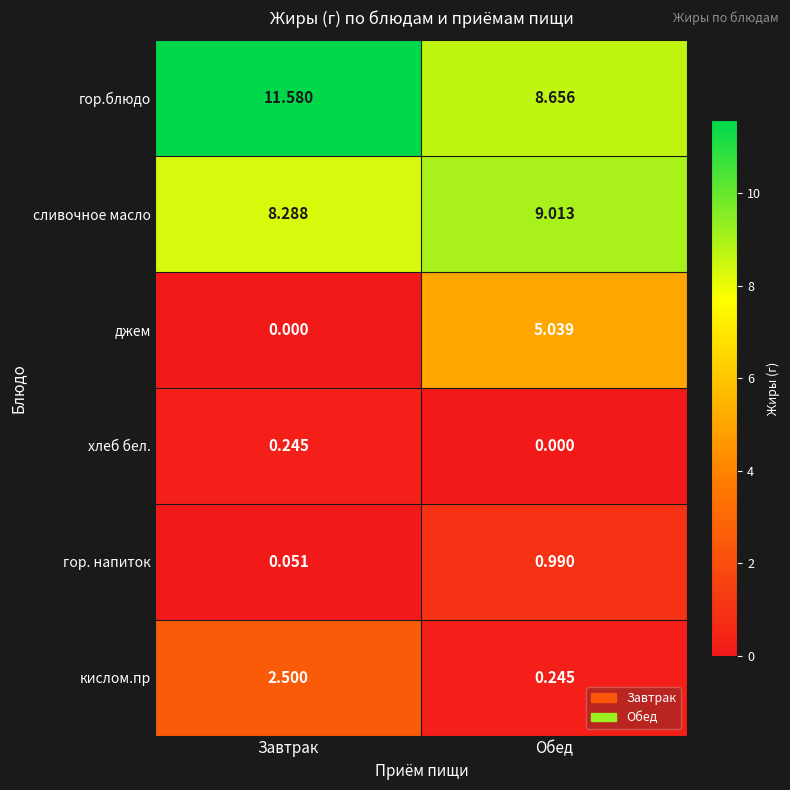

Which series has the largest total across all categories?

гор.блюдо